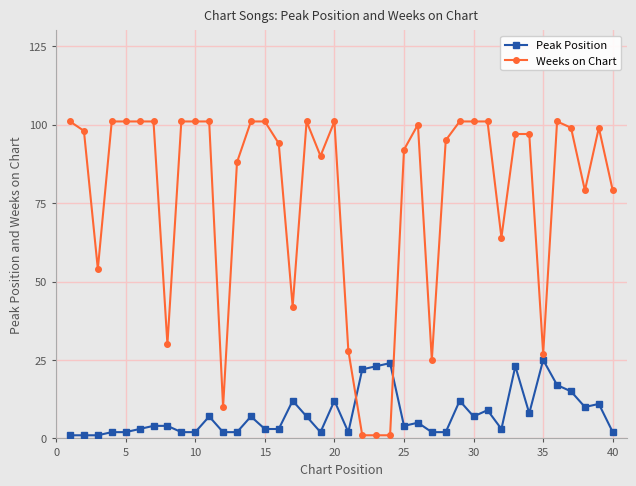

Reading right to left, extract all data points from this chart.

Peak Position: 2	11	10	15	17	25	8	23	3	9	7	12	2	2	5	4	24	23	22	2	12	2	7	12	3	3	7	2	2	7	2	2	4	4	3	2	2	1	1	1
Weeks on Chart: 79	99	79	99	101	27	97	97	64	101	101	101	95	25	100	92	1	1	1	28	101	90	101	42	94	101	101	88	10	101	101	101	30	101	101	101	101	54	98	101